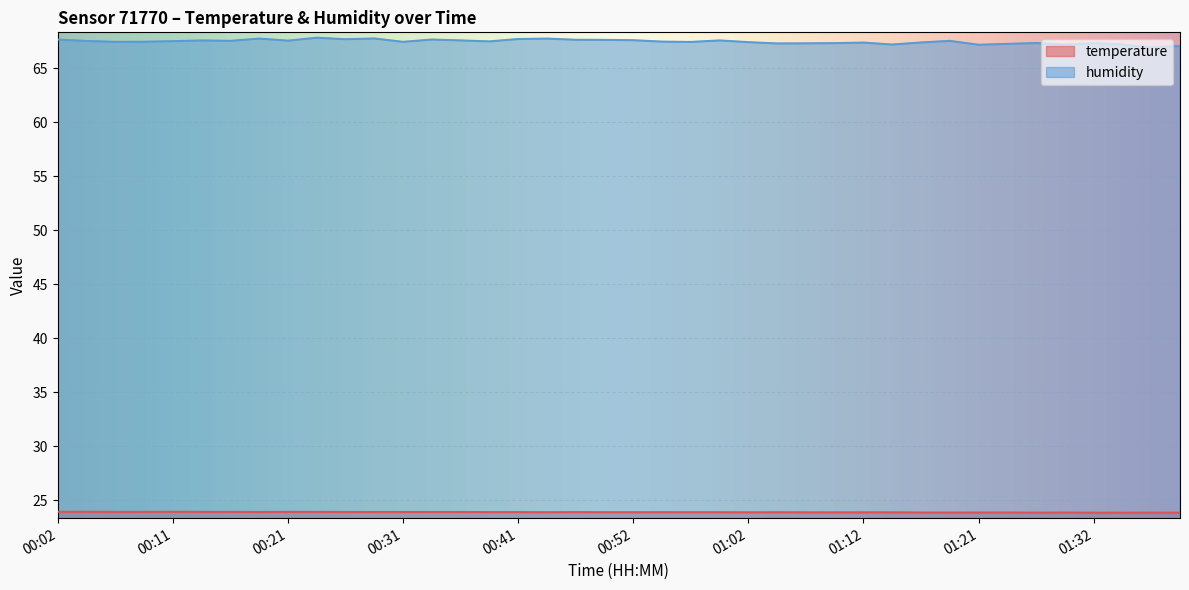

What is the difference between the highest and lowest values at 00:11?

43.5